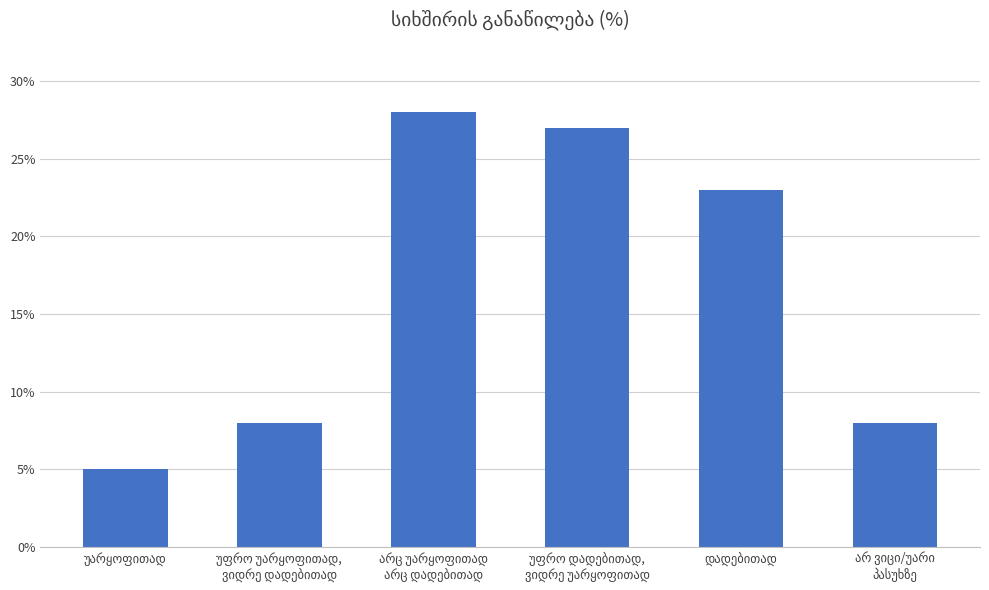

How many bars are there in total?

6